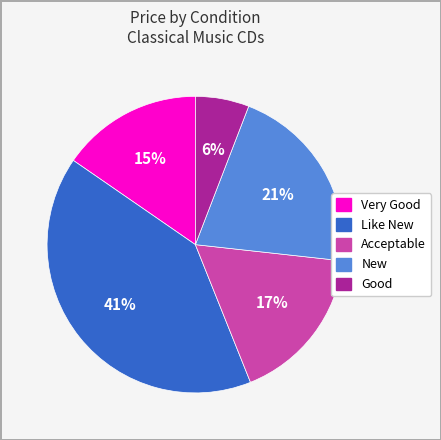

To the nearest percent, what is the difference between the largest and smallest slice percentages?

35%